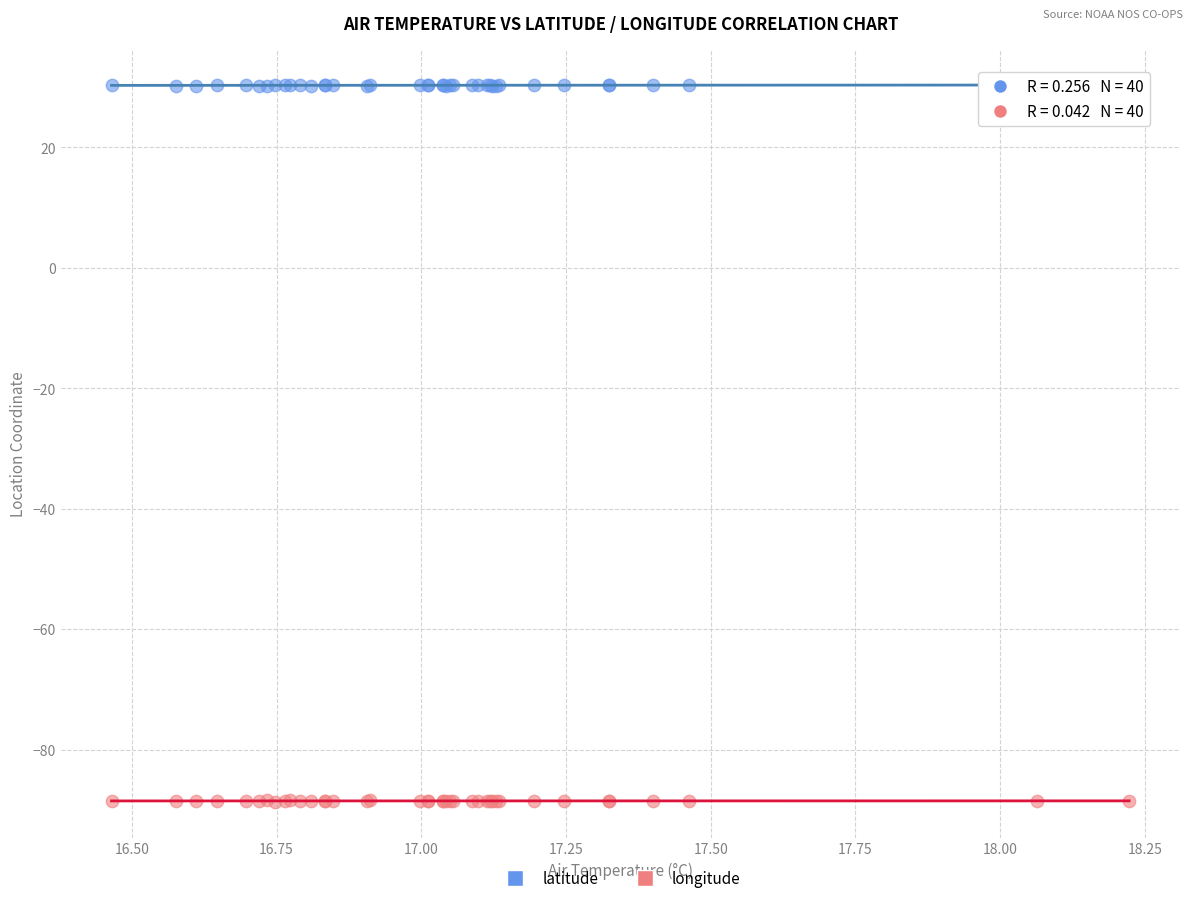

Which series reaches the minimum Y coordinate?

longitude